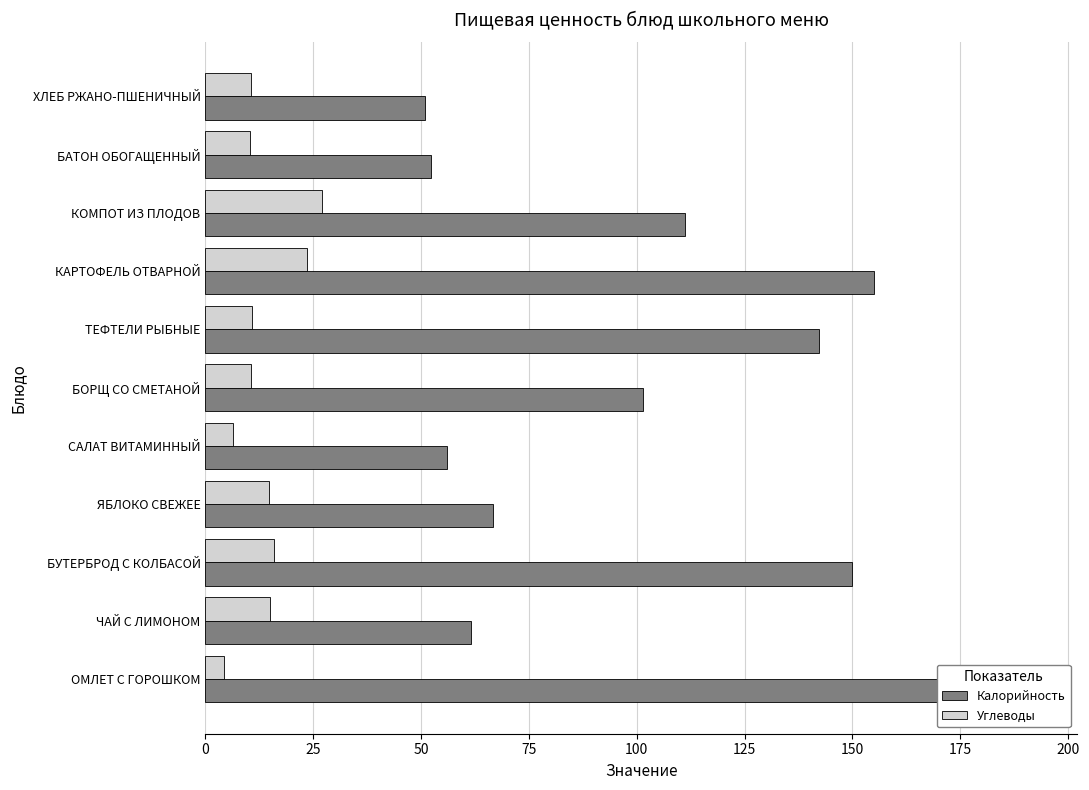

List the series in order of their peak value, highest first.

Калорийность, Углеводы